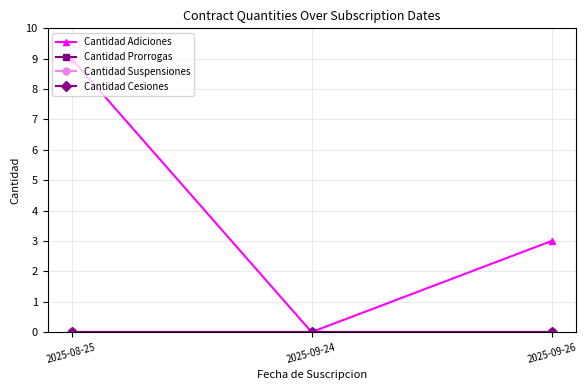

At how many categories does at least one series exceed 0?

2